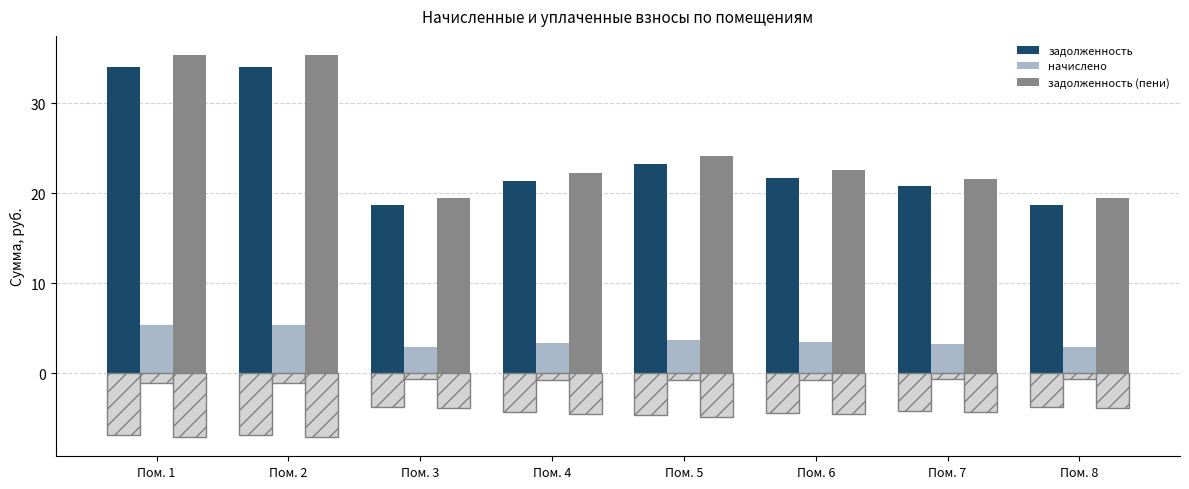

Which label corresponds to the largest value in the chart?

Пом. 1